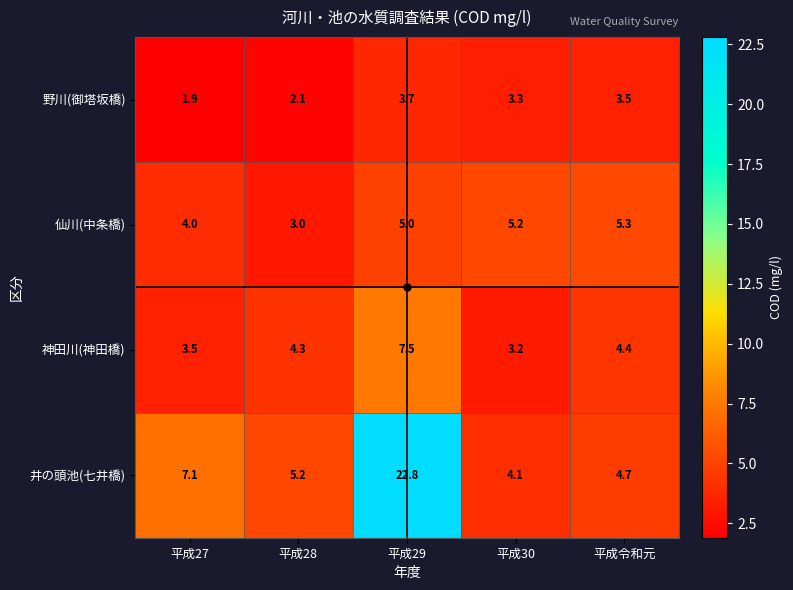

Read the 神田川(神田橋) value at 平成30.

3.2